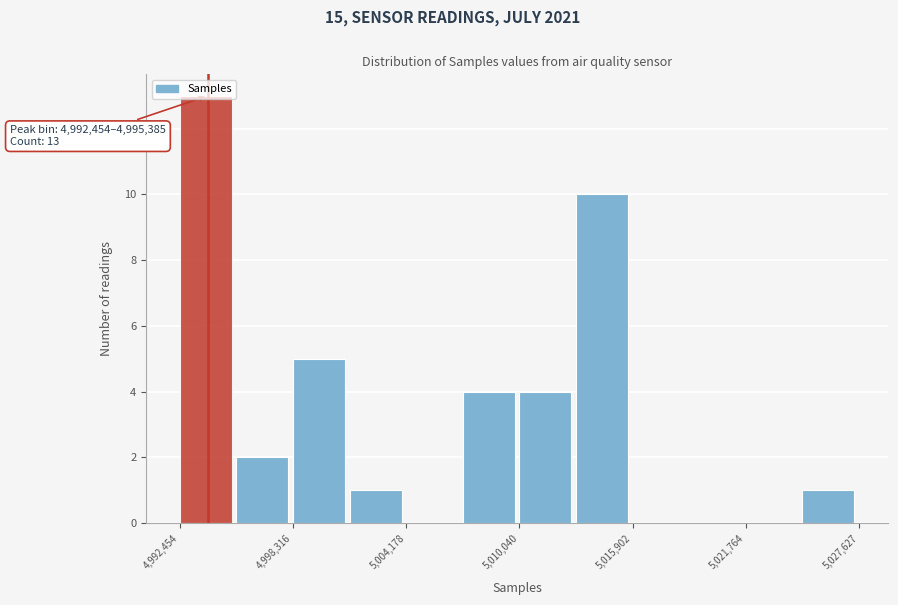

Read against the x-axis, roughly where is the centre of the tallest bar?

4994000